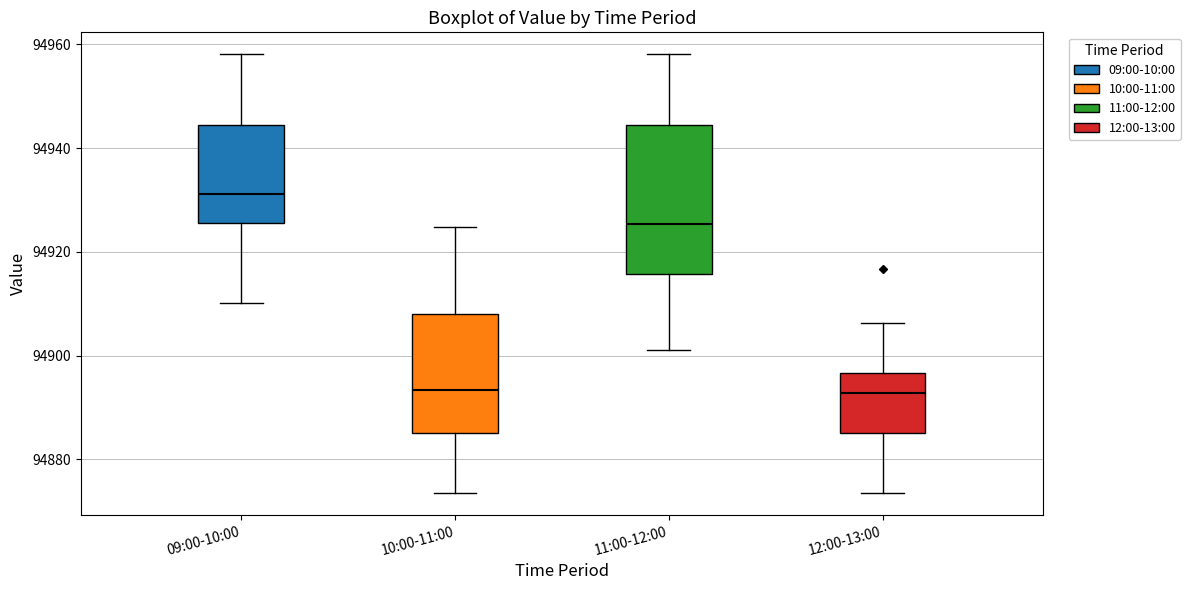

Where is the lower edge of the box for 12:00-13:00 on the y-axis? The values are not printed on the chart, so give them approximately, as read against the axis.

94886